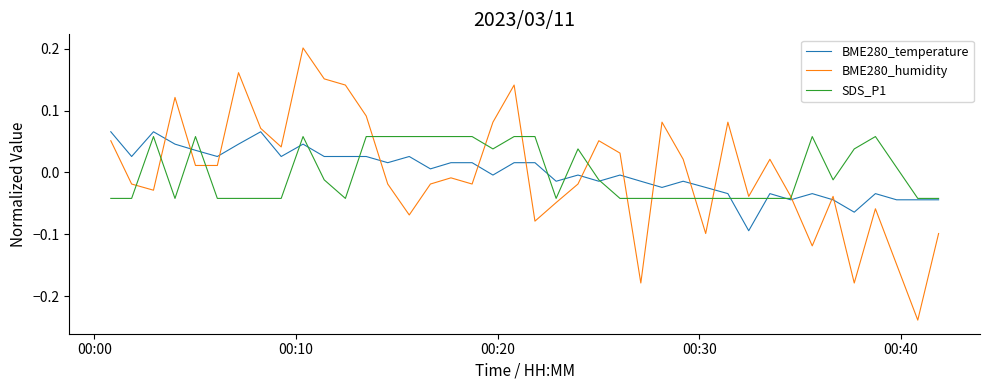

Which series has the widest spread of values?

BME280_humidity